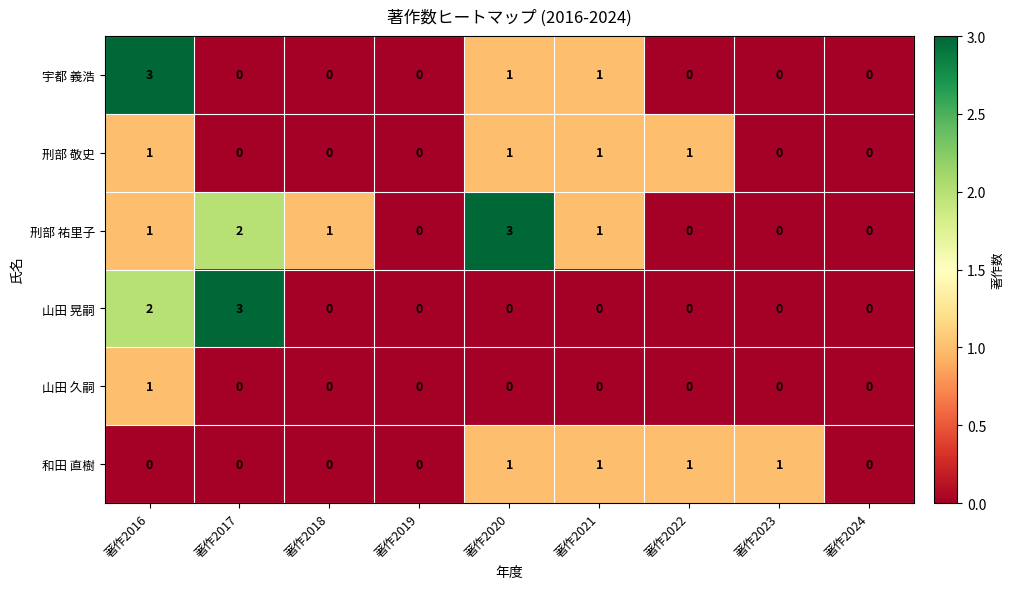

What is the difference between the highest and lowest values at 著作2021?

1